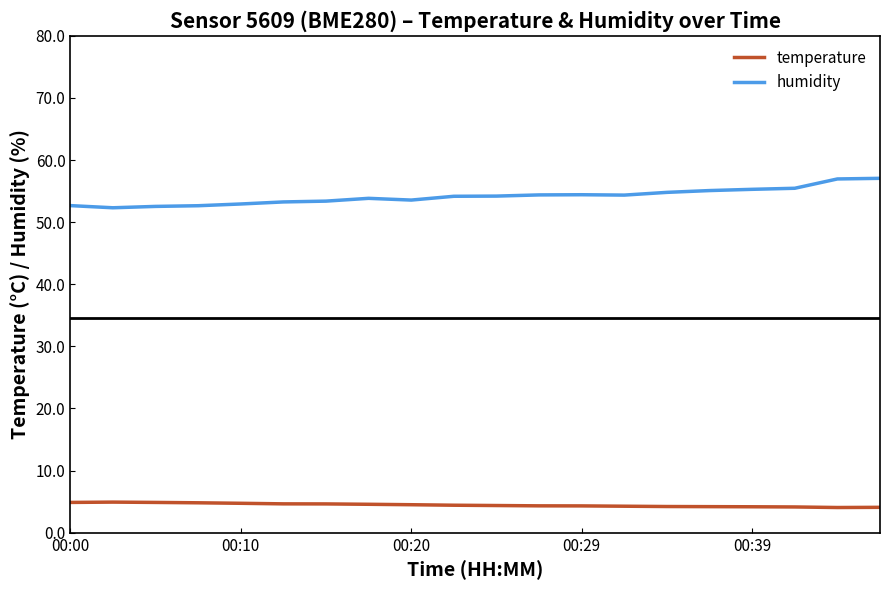

Rank the series by their average value, from lowest to highest.

temperature, humidity